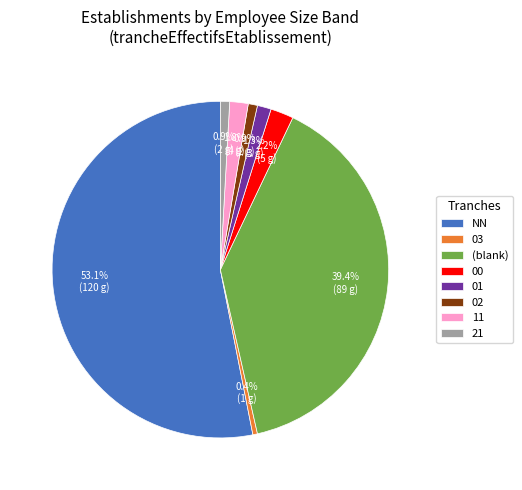

What portion of the pie excludes NN?

46.9%